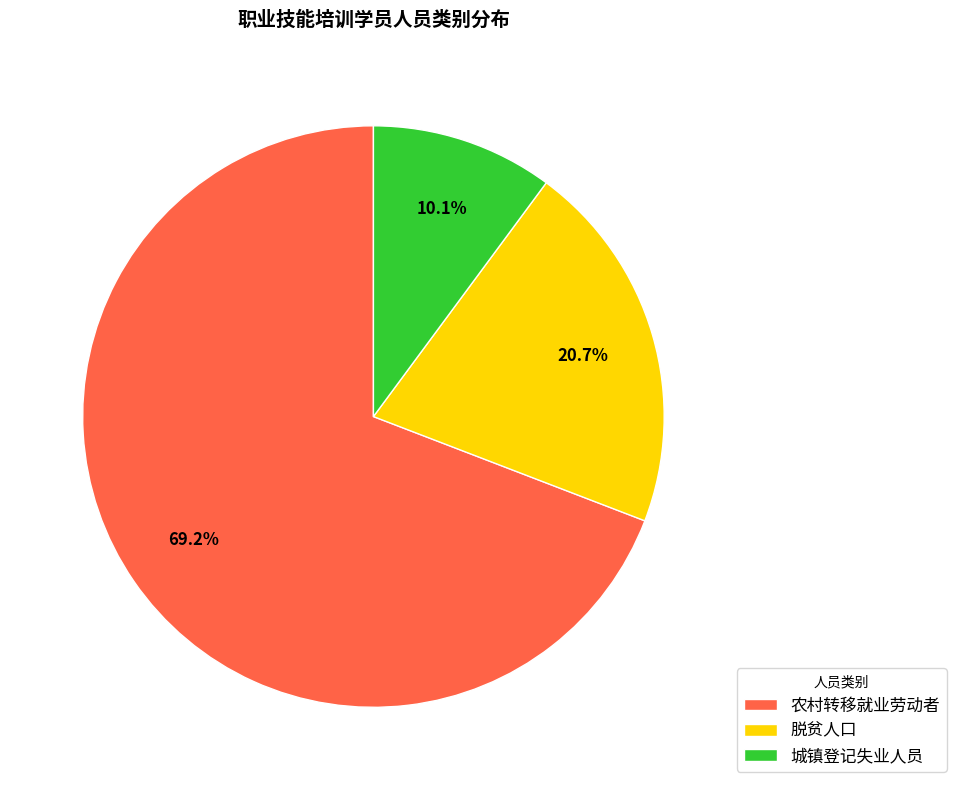

What is the largest slice in the pie chart?

农村转移就业劳动者